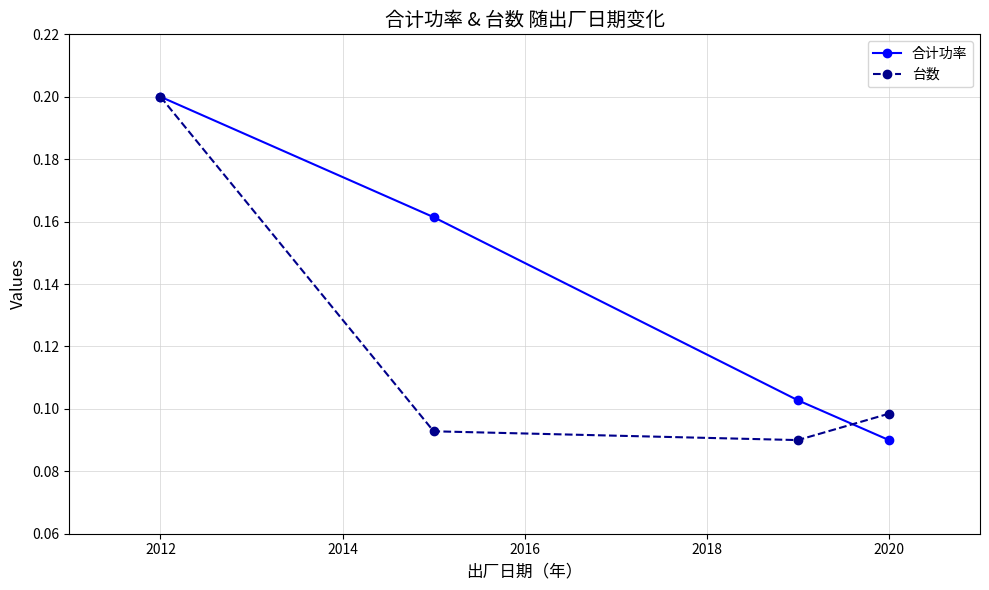

True or false: 台数 has more than 1 points higher than both neighbors.

False